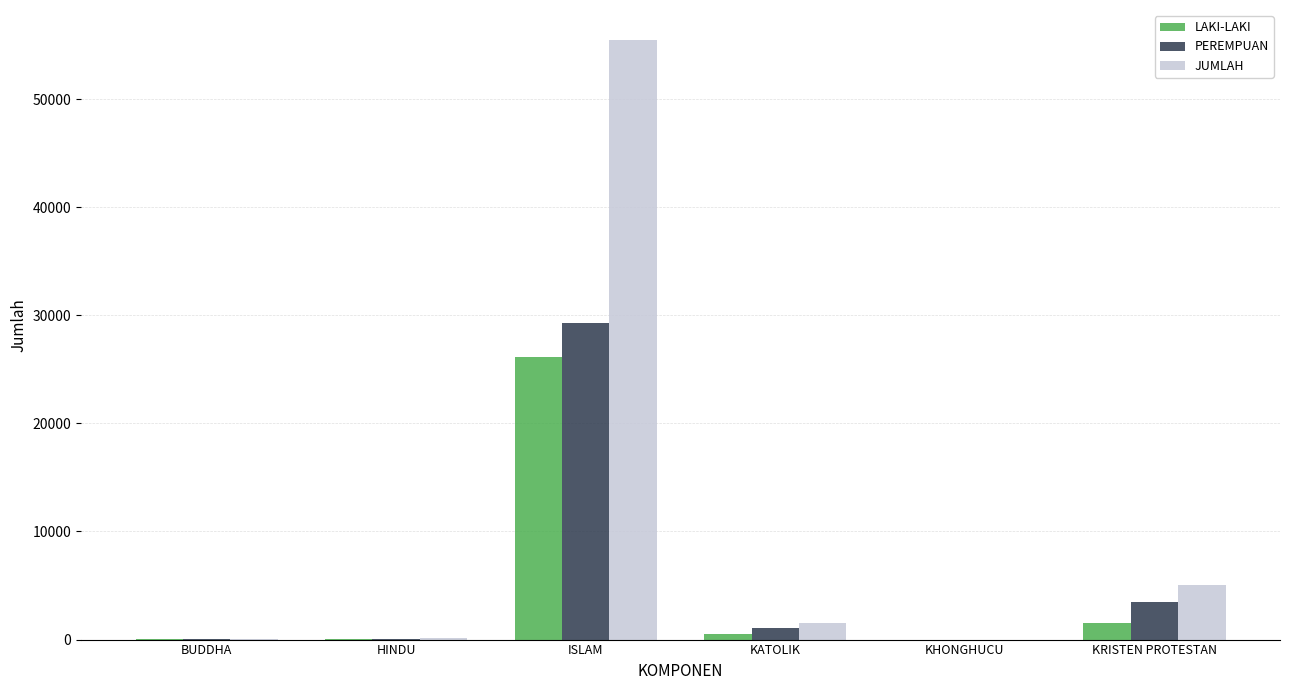

What is the sum of all JUMLAH values?

62320